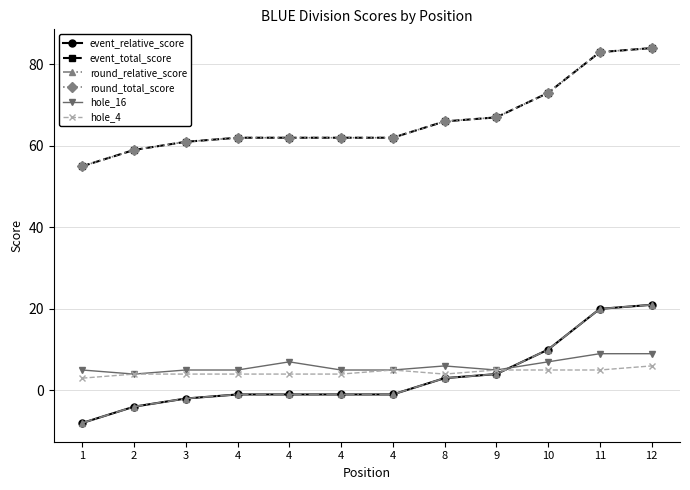

Is this an area chart (filled region under the line)?

No